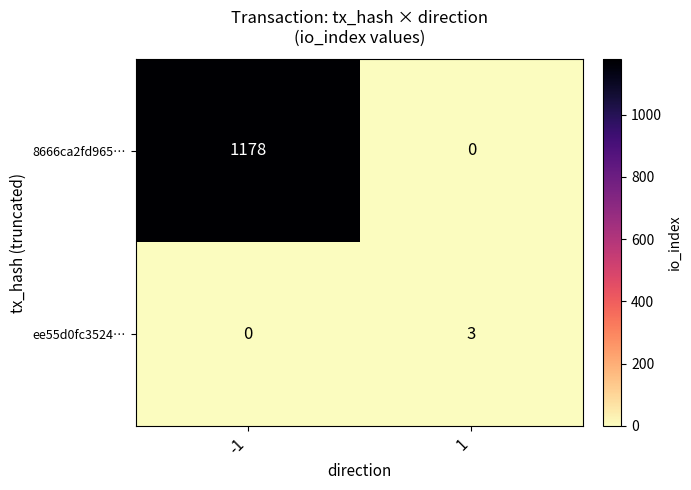

What is the total value across all series at -1?

1178